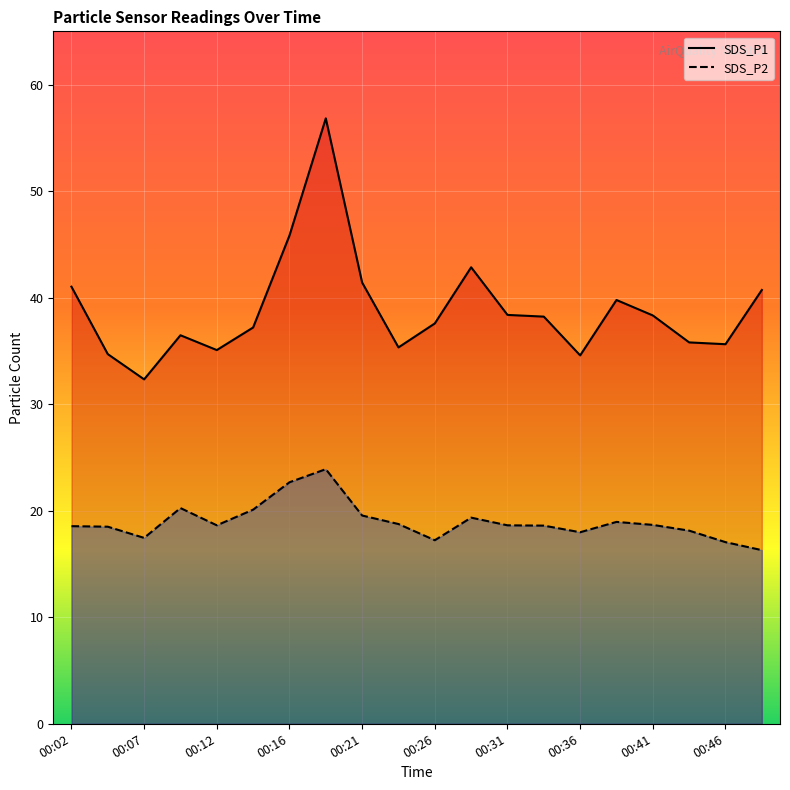

What is the total value across all series at 00:24?

54.1